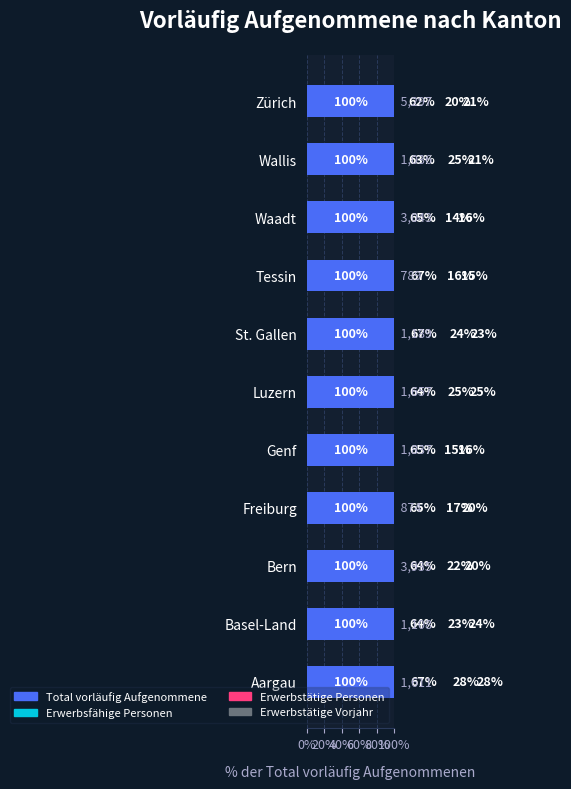

Is it true that Total vorläufig Aufgenommene equals 0.8 at 8?

False